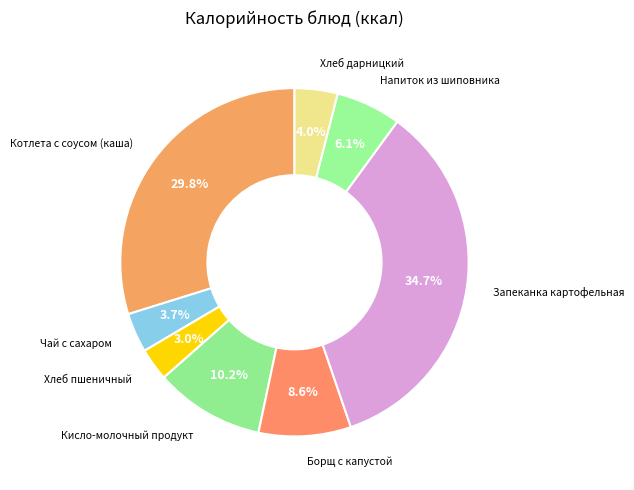

What portion of the pie excludes Запеканка картофельная?

65.3%